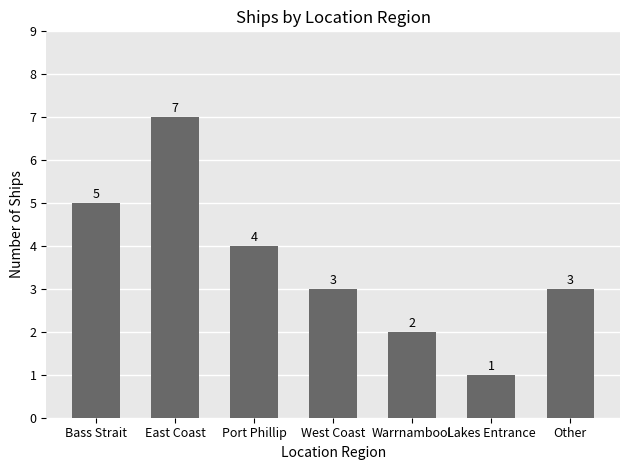

How many data points are less than 3?

2